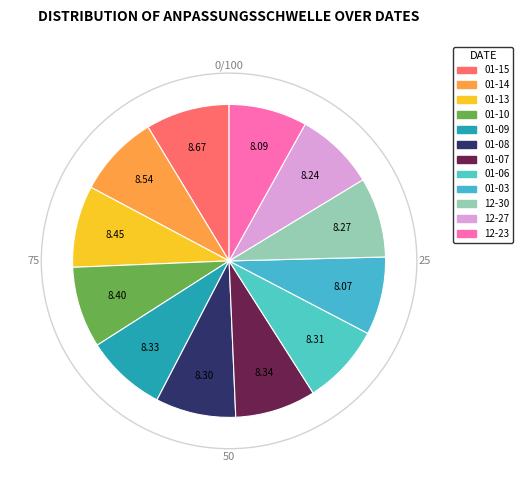

How many slices are in this pie chart?

12